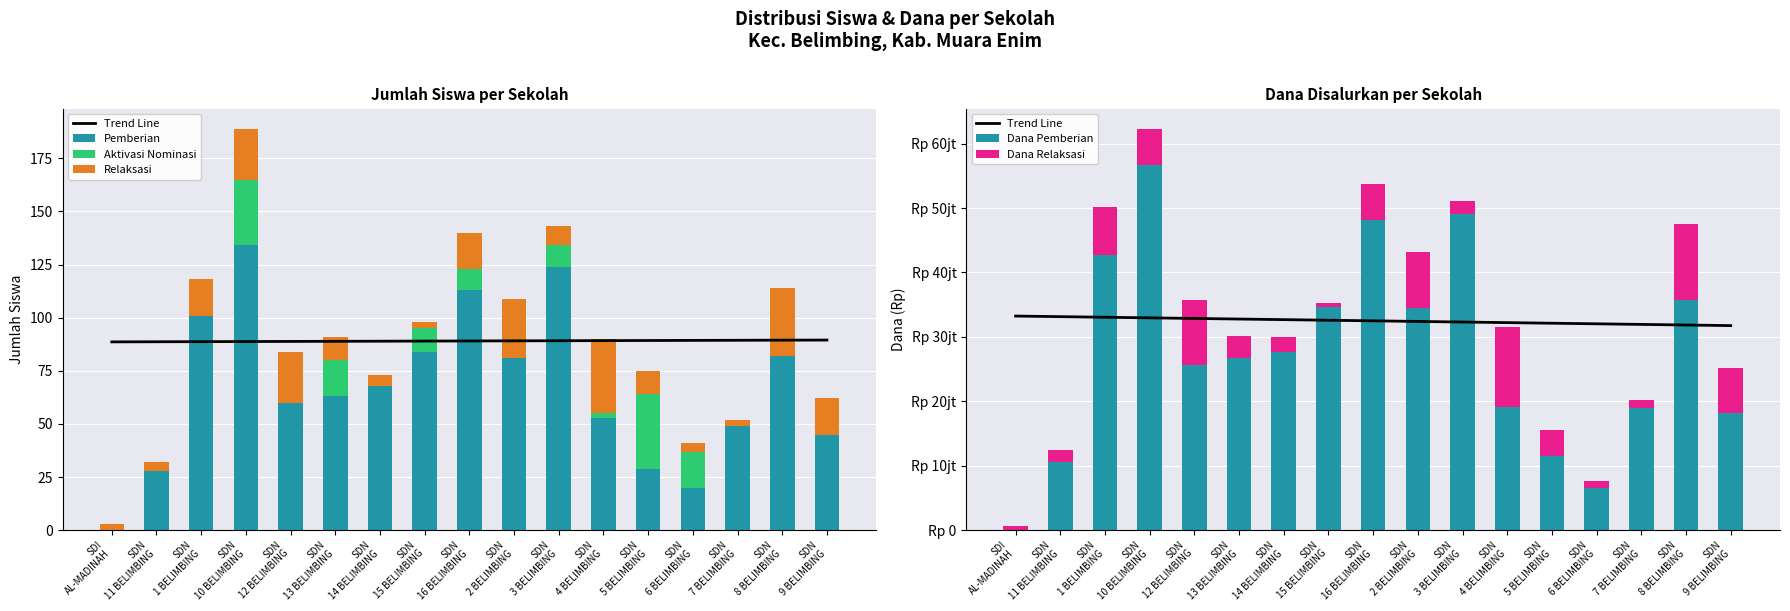

What is the label of the 16th bar from the left?

SDN
8 BELIMBING